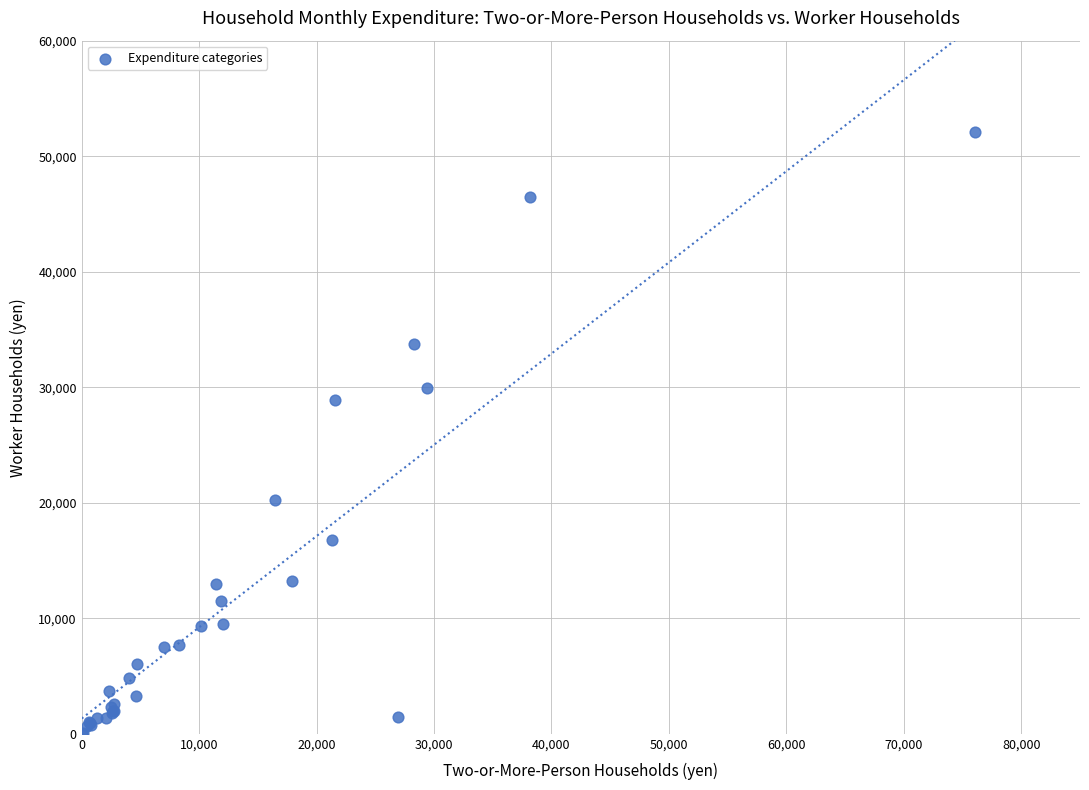

What Y value in the scatter plot is closest to 26031?

28876